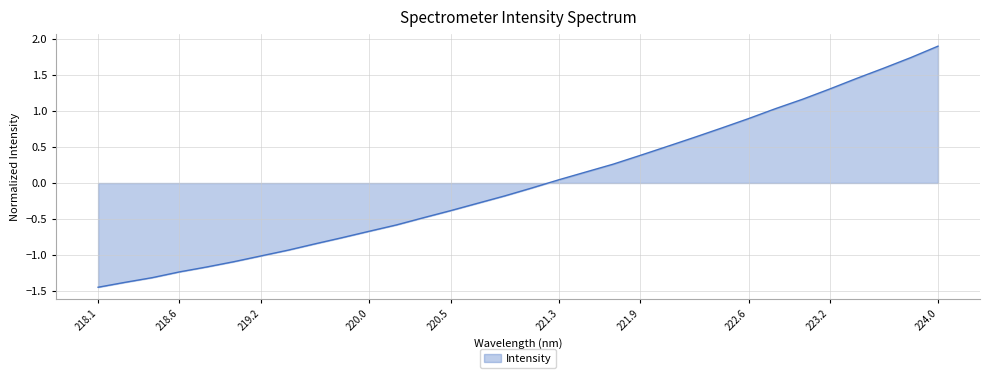

How many values are above zero?

15